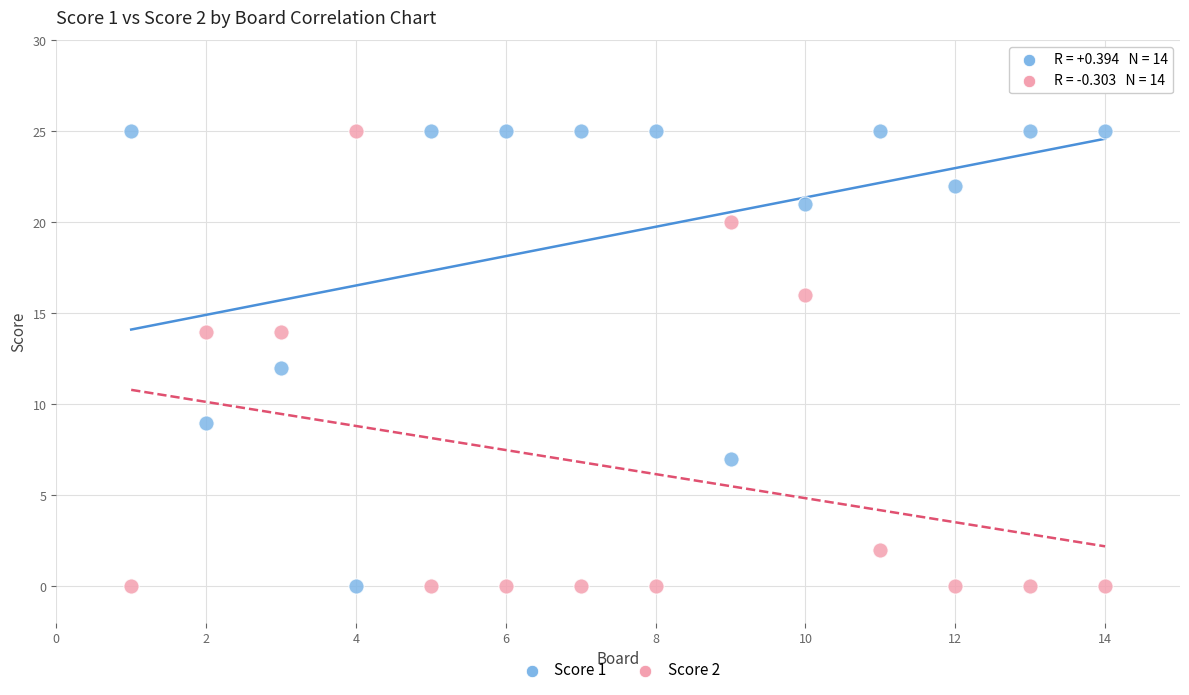

What is the X range (max minus min) for the scatter plot?

13